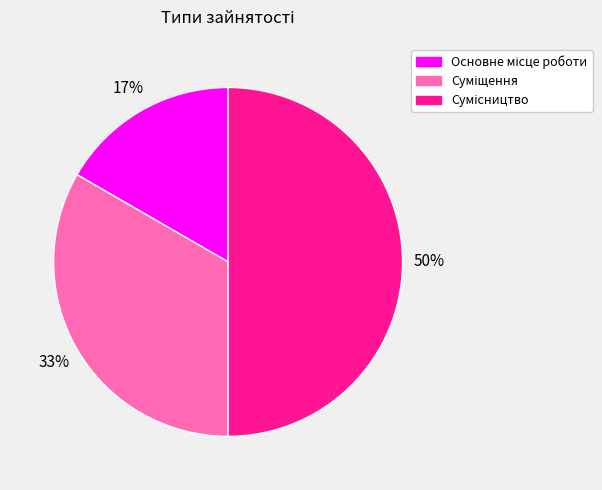

Count the number of slices in the pie.

3